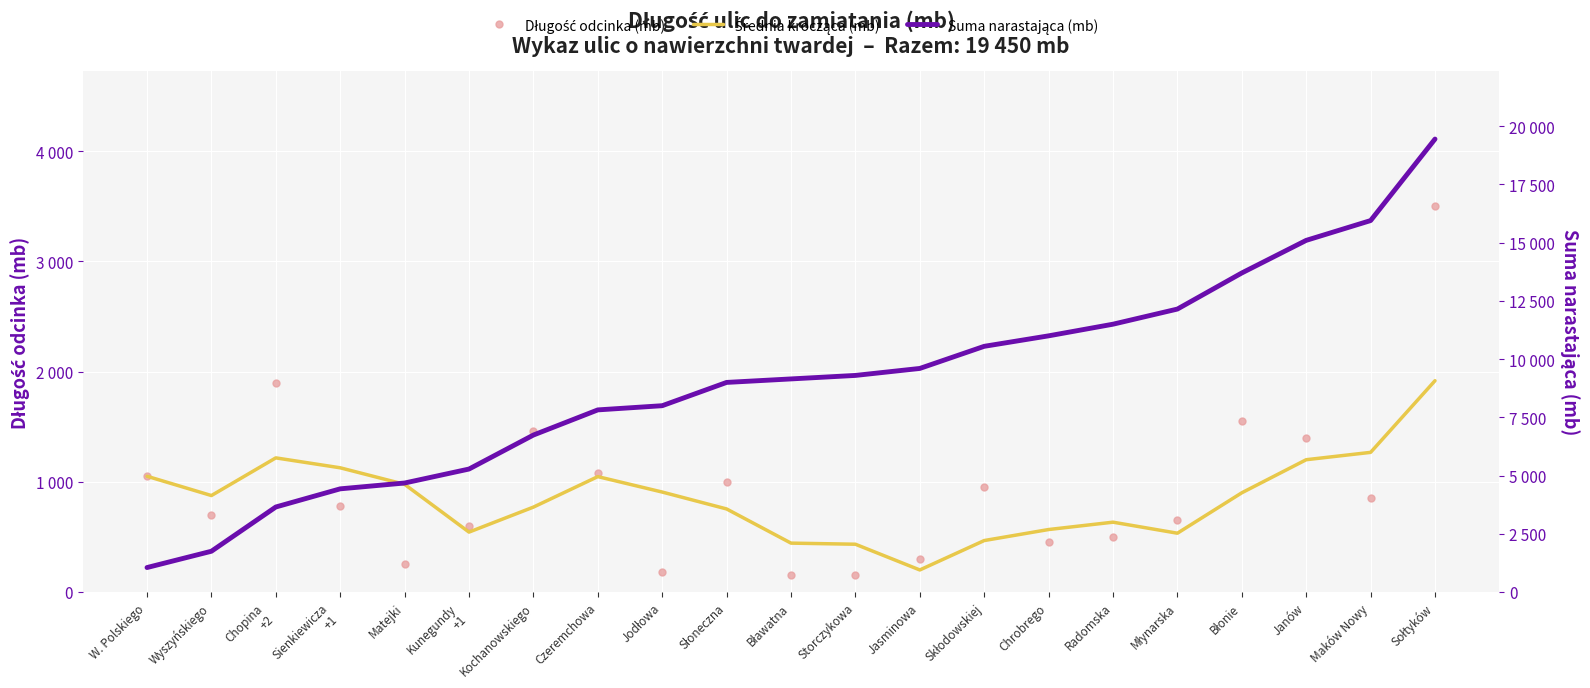

What is the minimum value shown in the chart?

150.0